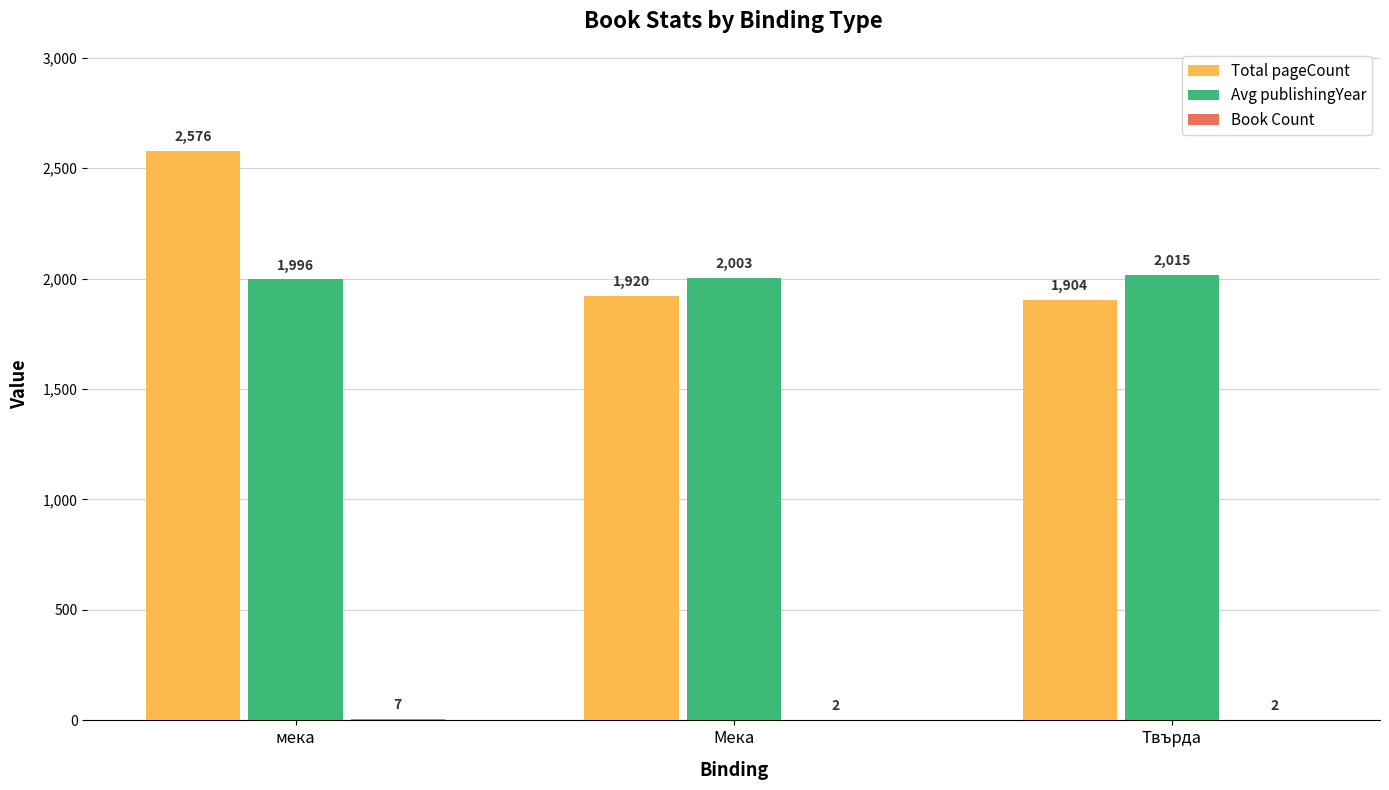

Where is Total pageCount nearest to the value 2240?

Мека